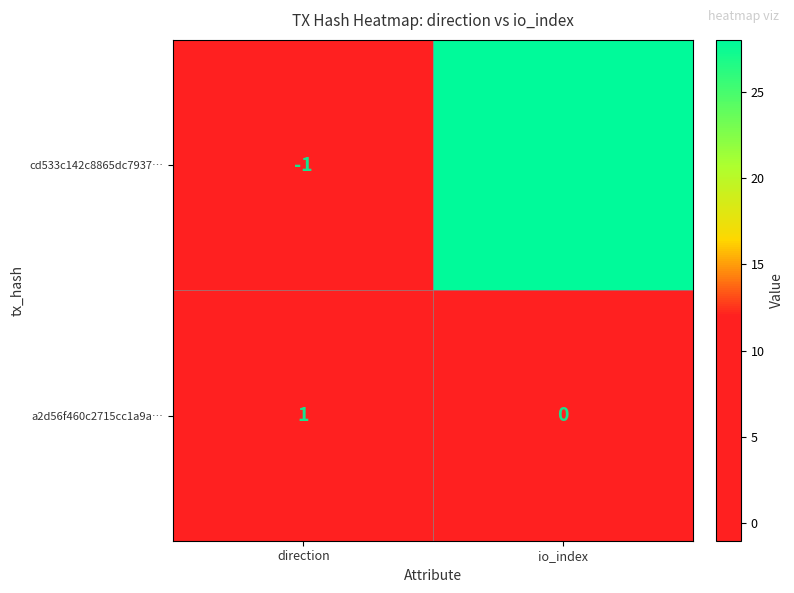

Rank the series by their average value, from highest to lowest.

cd533c142c8865dc7937…, a2d56f460c2715cc1a9a…